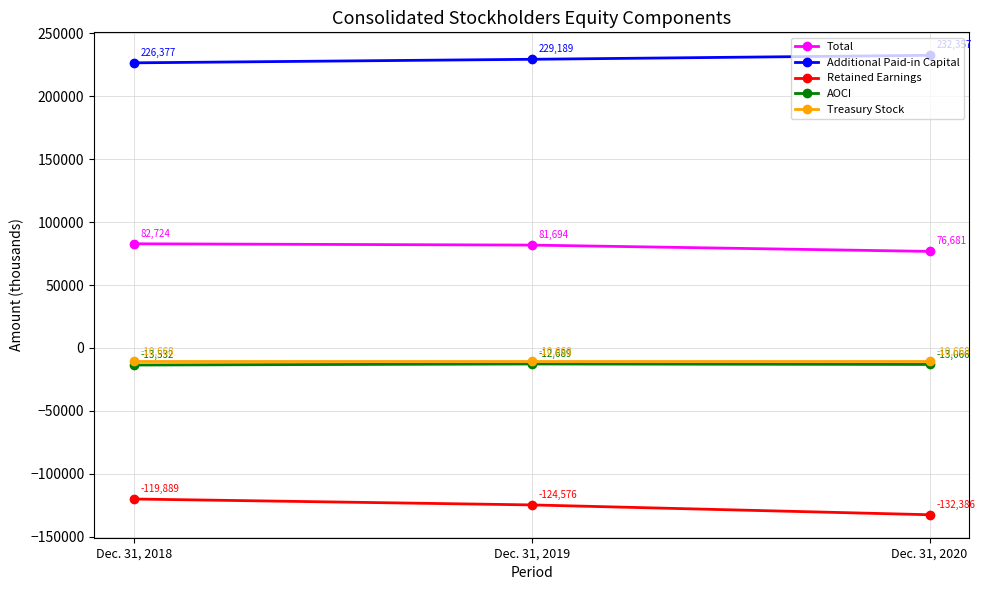

Rank the categories by Total value from highest to lowest.

Dec. 31, 2018, Dec. 31, 2019, Dec. 31, 2020